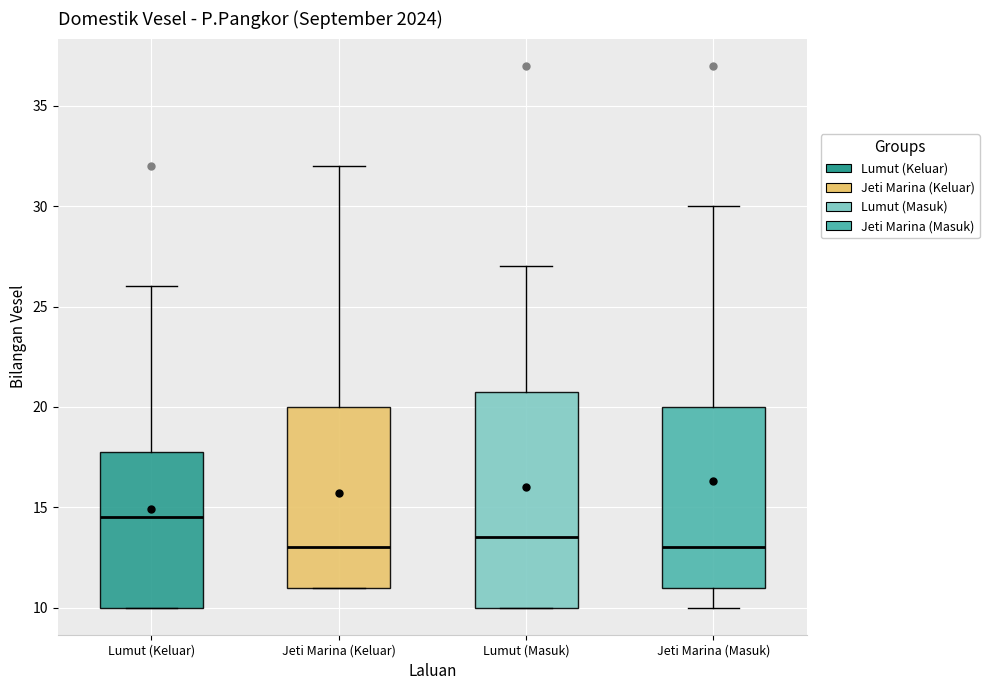

Which box is the tallest, from its lower edge to its upper edge?

Lumut (Masuk)